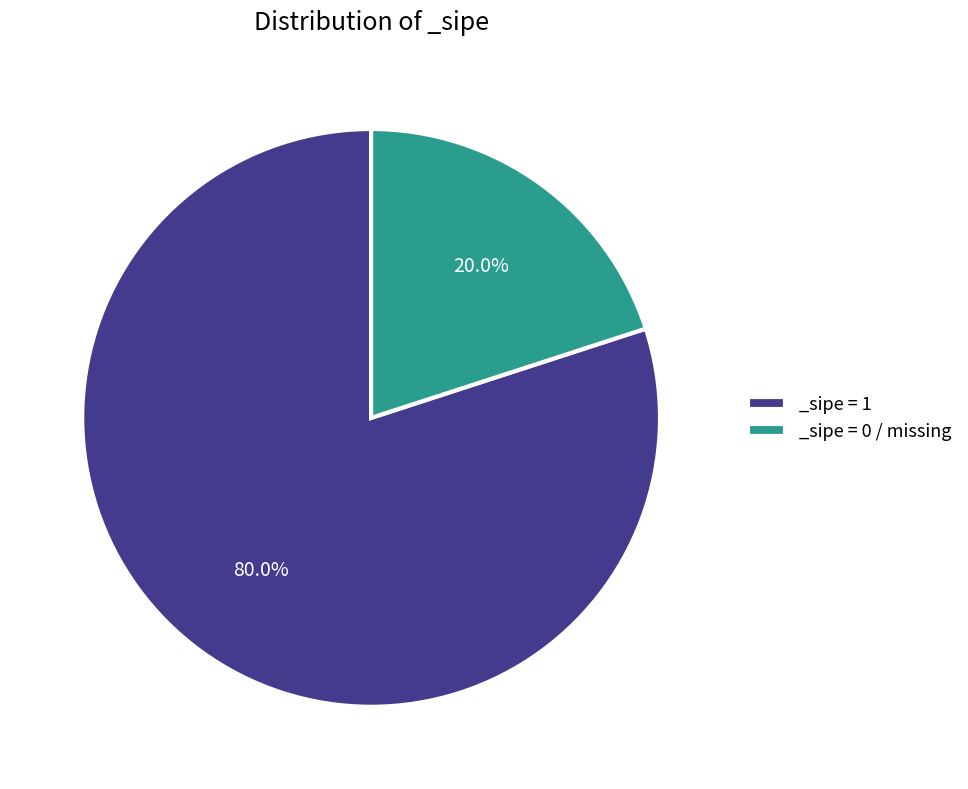

Between _sipe = 0 / missing and _sipe = 1, which is larger?

_sipe = 1